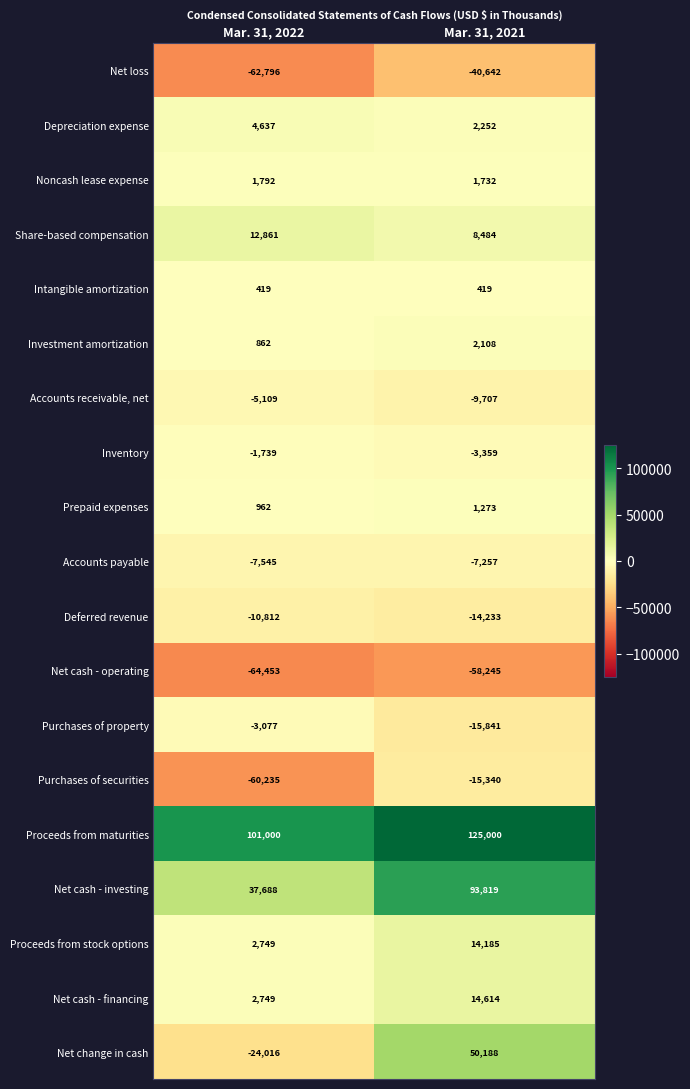

Rank the series at Mar. 31, 2021 from highest to lowest value.

Proceeds from maturities, Net cash - investing, Net change in cash, Net cash - financing, Proceeds from stock options, Share-based compensation, Depreciation expense, Investment amortization, Noncash lease expense, Prepaid expenses, Intangible amortization, Inventory, Accounts payable, Accounts receivable, net, Deferred revenue, Purchases of securities, Purchases of property, Net loss, Net cash - operating